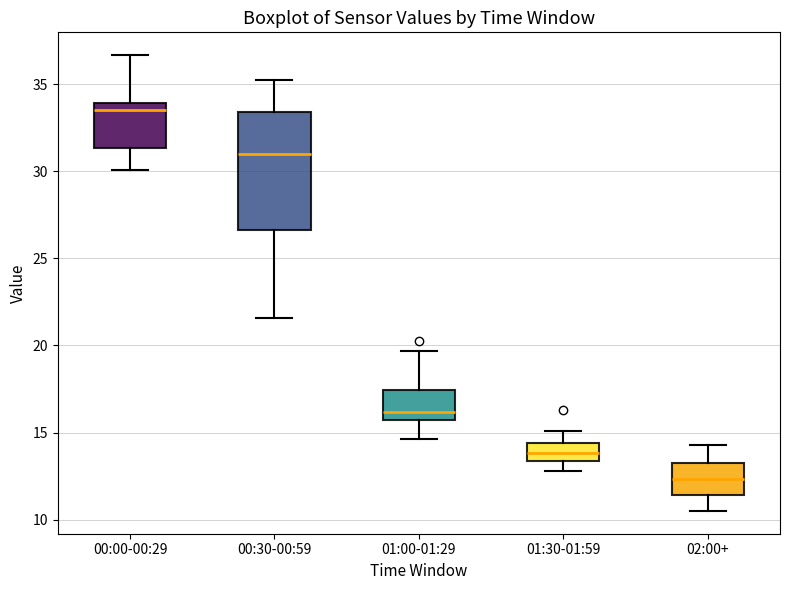

Reading left to right, read every box against the y-axis: the position of its median line, the range the box covers, and the ends of its whiskers. The values are not printed on the chart, so give them approximately, as read against the axis.

00:00-00:29: median 33.5, box 31.5 to 34.0, whiskers 30.0 to 36.5
00:30-00:59: median 31.0, box 26.5 to 33.5, whiskers 21.5 to 35.0
01:00-01:29: median 16.0, box 15.5 to 17.5, whiskers 14.5 to 19.5
01:30-01:59: median 14.0, box 13.5 to 14.5, whiskers 13.0 to 15.0
02:00+: median 12.5, box 11.5 to 13.5, whiskers 10.5 to 14.5